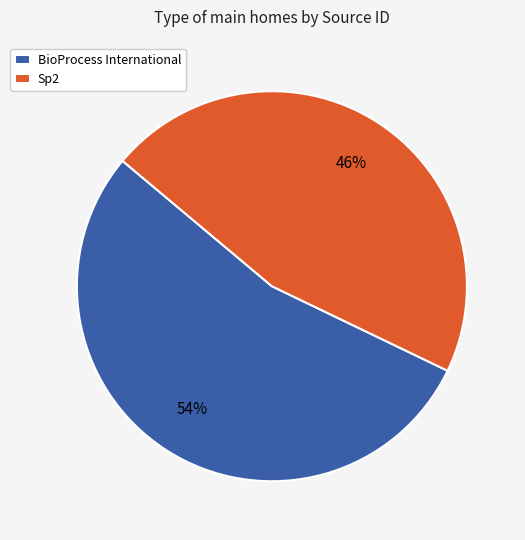

To the nearest percent, what percentage of the pie is Sp2?

46%